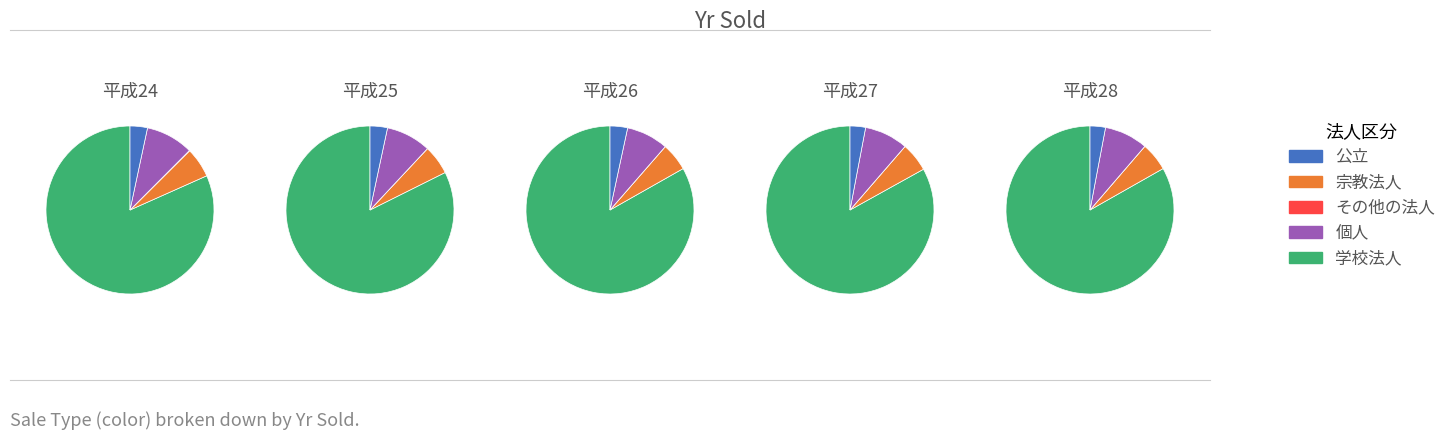

Does 平成28年度 represent more than half of the total?

No